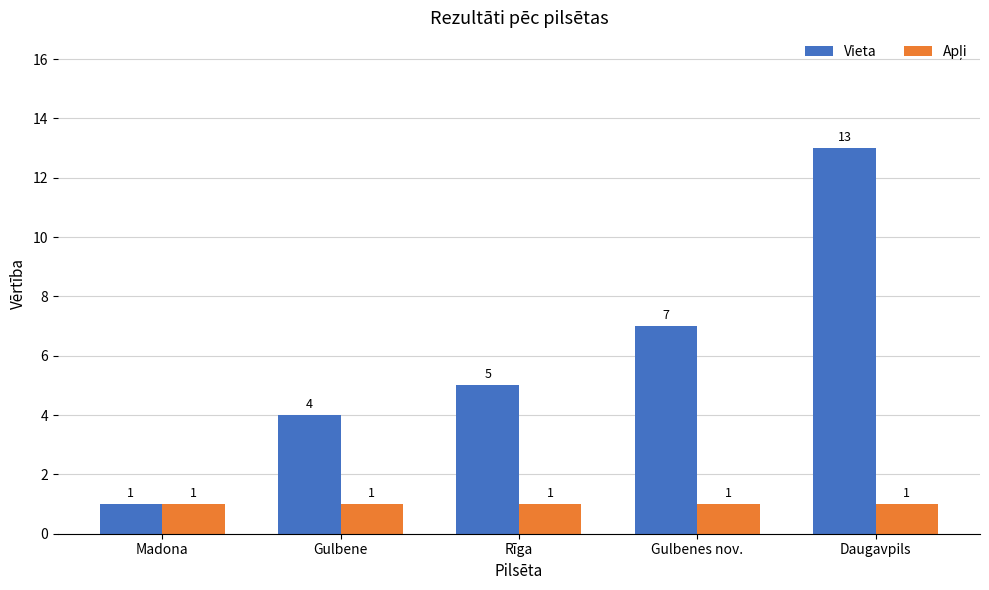

What is the value of the Vieta bar at the 4th from the left?

7